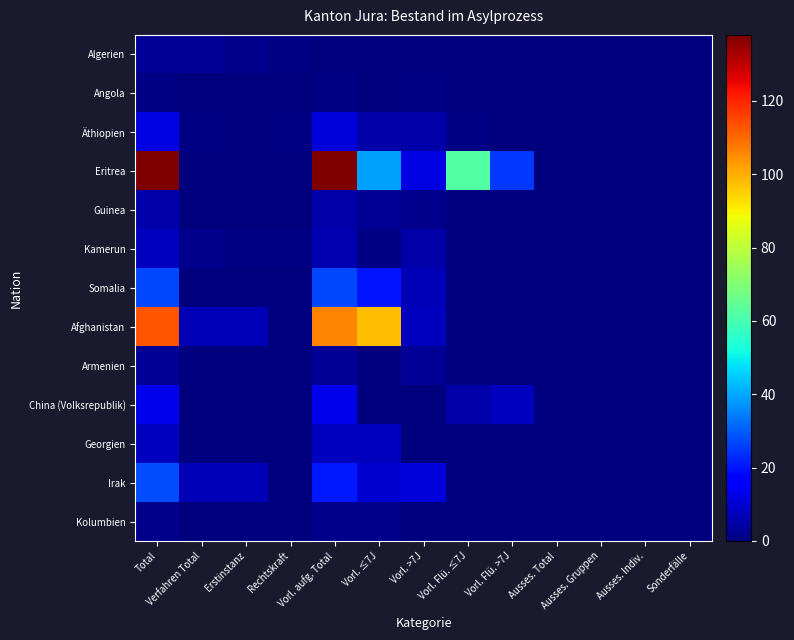

Reading left to right, transcribe all the data shown in this chart.

Algerien: Total=3	Verfahren Total=3	Erstinstanz=2	Rechtskraft=1	Vorl. aufg. Total=0	Vorl. ≤7J=0	Vorl. >7J=0	Vorl. Flü. ≤7J=0	Vorl. Flü. >7J=0	Ausses. Total=0	Ausses. Gruppen=0	Ausses. Indiv.=0	Sonderfälle=0
Angola: Total=1	Verfahren Total=0	Erstinstanz=0	Rechtskraft=0	Vorl. aufg. Total=1	Vorl. ≤7J=0	Vorl. >7J=1	Vorl. Flü. ≤7J=0	Vorl. Flü. >7J=0	Ausses. Total=0	Ausses. Gruppen=0	Ausses. Indiv.=0	Sonderfälle=0
Äthiopien: Total=12	Verfahren Total=1	Erstinstanz=0	Rechtskraft=1	Vorl. aufg. Total=11	Vorl. ≤7J=5	Vorl. >7J=5	Vorl. Flü. ≤7J=1	Vorl. Flü. >7J=0	Ausses. Total=0	Ausses. Gruppen=0	Ausses. Indiv.=0	Sonderfälle=0
Eritrea: Total=138	Verfahren Total=0	Erstinstanz=0	Rechtskraft=0	Vorl. aufg. Total=138	Vorl. ≤7J=39	Vorl. >7J=12	Vorl. Flü. ≤7J=62	Vorl. Flü. >7J=25	Ausses. Total=0	Ausses. Gruppen=0	Ausses. Indiv.=0	Sonderfälle=0
Guinea: Total=5	Verfahren Total=0	Erstinstanz=0	Rechtskraft=0	Vorl. aufg. Total=5	Vorl. ≤7J=3	Vorl. >7J=2	Vorl. Flü. ≤7J=0	Vorl. Flü. >7J=0	Ausses. Total=0	Ausses. Gruppen=0	Ausses. Indiv.=0	Sonderfälle=0
Kamerun: Total=8	Verfahren Total=2	Erstinstanz=1	Rechtskraft=1	Vorl. aufg. Total=6	Vorl. ≤7J=1	Vorl. >7J=5	Vorl. Flü. ≤7J=0	Vorl. Flü. >7J=0	Ausses. Total=0	Ausses. Gruppen=0	Ausses. Indiv.=0	Sonderfälle=0
Somalia: Total=27	Verfahren Total=0	Erstinstanz=0	Rechtskraft=0	Vorl. aufg. Total=27	Vorl. ≤7J=20	Vorl. >7J=7	Vorl. Flü. ≤7J=0	Vorl. Flü. >7J=0	Ausses. Total=0	Ausses. Gruppen=0	Ausses. Indiv.=0	Sonderfälle=0
Afghanistan: Total=113	Verfahren Total=7	Erstinstanz=7	Rechtskraft=0	Vorl. aufg. Total=106	Vorl. ≤7J=98	Vorl. >7J=8	Vorl. Flü. ≤7J=0	Vorl. Flü. >7J=0	Ausses. Total=0	Ausses. Gruppen=0	Ausses. Indiv.=0	Sonderfälle=0
Armenien: Total=3	Verfahren Total=0	Erstinstanz=0	Rechtskraft=0	Vorl. aufg. Total=3	Vorl. ≤7J=0	Vorl. >7J=3	Vorl. Flü. ≤7J=0	Vorl. Flü. >7J=0	Ausses. Total=0	Ausses. Gruppen=0	Ausses. Indiv.=0	Sonderfälle=0
China (Volksrepublik): Total=13	Verfahren Total=0	Erstinstanz=0	Rechtskraft=0	Vorl. aufg. Total=13	Vorl. ≤7J=0	Vorl. >7J=0	Vorl. Flü. ≤7J=5	Vorl. Flü. >7J=8	Ausses. Total=0	Ausses. Gruppen=0	Ausses. Indiv.=0	Sonderfälle=0
Georgien: Total=8	Verfahren Total=0	Erstinstanz=0	Rechtskraft=0	Vorl. aufg. Total=8	Vorl. ≤7J=8	Vorl. >7J=0	Vorl. Flü. ≤7J=0	Vorl. Flü. >7J=0	Ausses. Total=0	Ausses. Gruppen=0	Ausses. Indiv.=0	Sonderfälle=0
Irak: Total=28	Verfahren Total=7	Erstinstanz=7	Rechtskraft=0	Vorl. aufg. Total=21	Vorl. ≤7J=10	Vorl. >7J=11	Vorl. Flü. ≤7J=0	Vorl. Flü. >7J=0	Ausses. Total=0	Ausses. Gruppen=0	Ausses. Indiv.=0	Sonderfälle=0
Kolumbien: Total=2	Verfahren Total=0	Erstinstanz=0	Rechtskraft=0	Vorl. aufg. Total=2	Vorl. ≤7J=2	Vorl. >7J=0	Vorl. Flü. ≤7J=0	Vorl. Flü. >7J=0	Ausses. Total=0	Ausses. Gruppen=0	Ausses. Indiv.=0	Sonderfälle=0